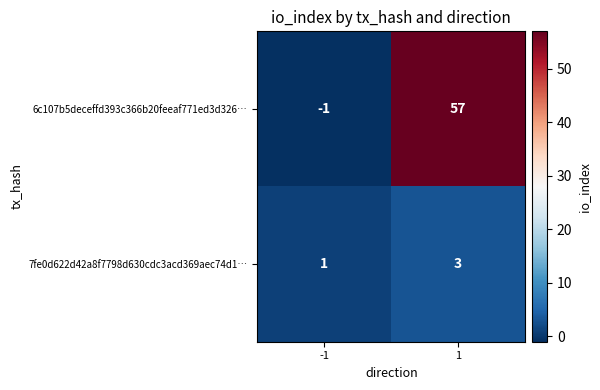

Reading left to right, transcribe all the data shown in this chart.

6c107b5deceffd393c366b20feeaf771ed3d326…: -1=-1	1=57
7fe0d622d42a8f7798d630cdc3acd369aec74d1…: -1=1	1=3